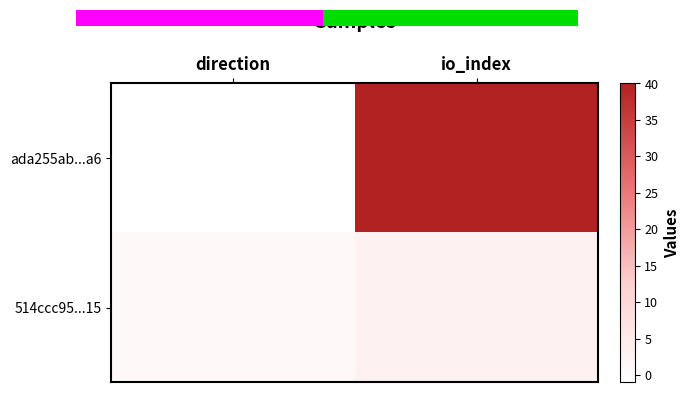

Which series has the largest total across all categories?

ada255ab...a6